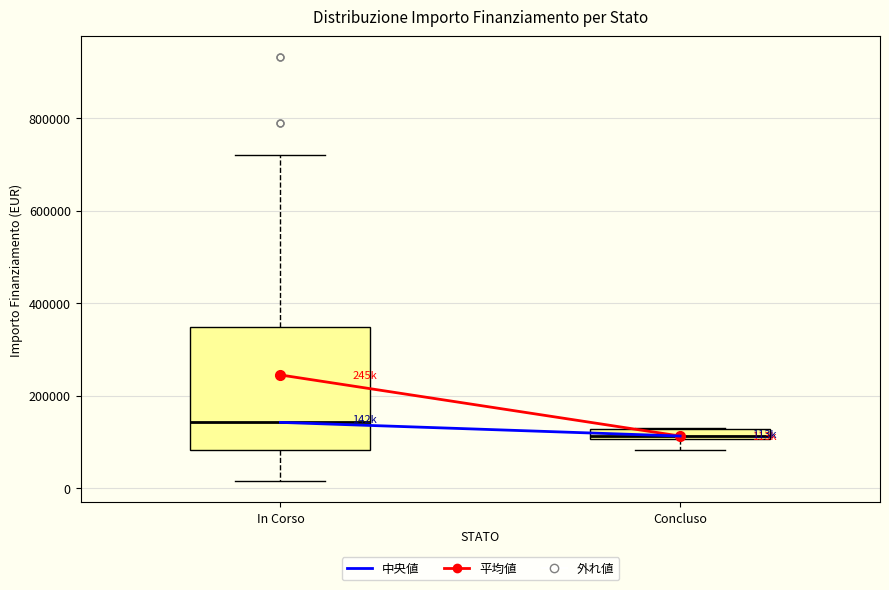

Which box is the tallest, from its lower edge to its upper edge?

In Corso